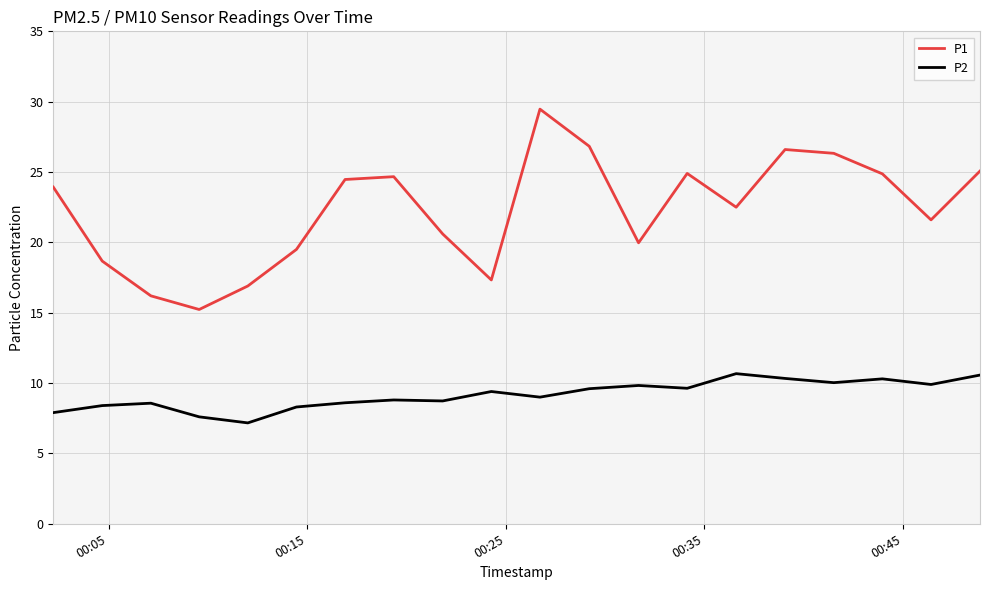

Which series has the largest total across all categories?

P1